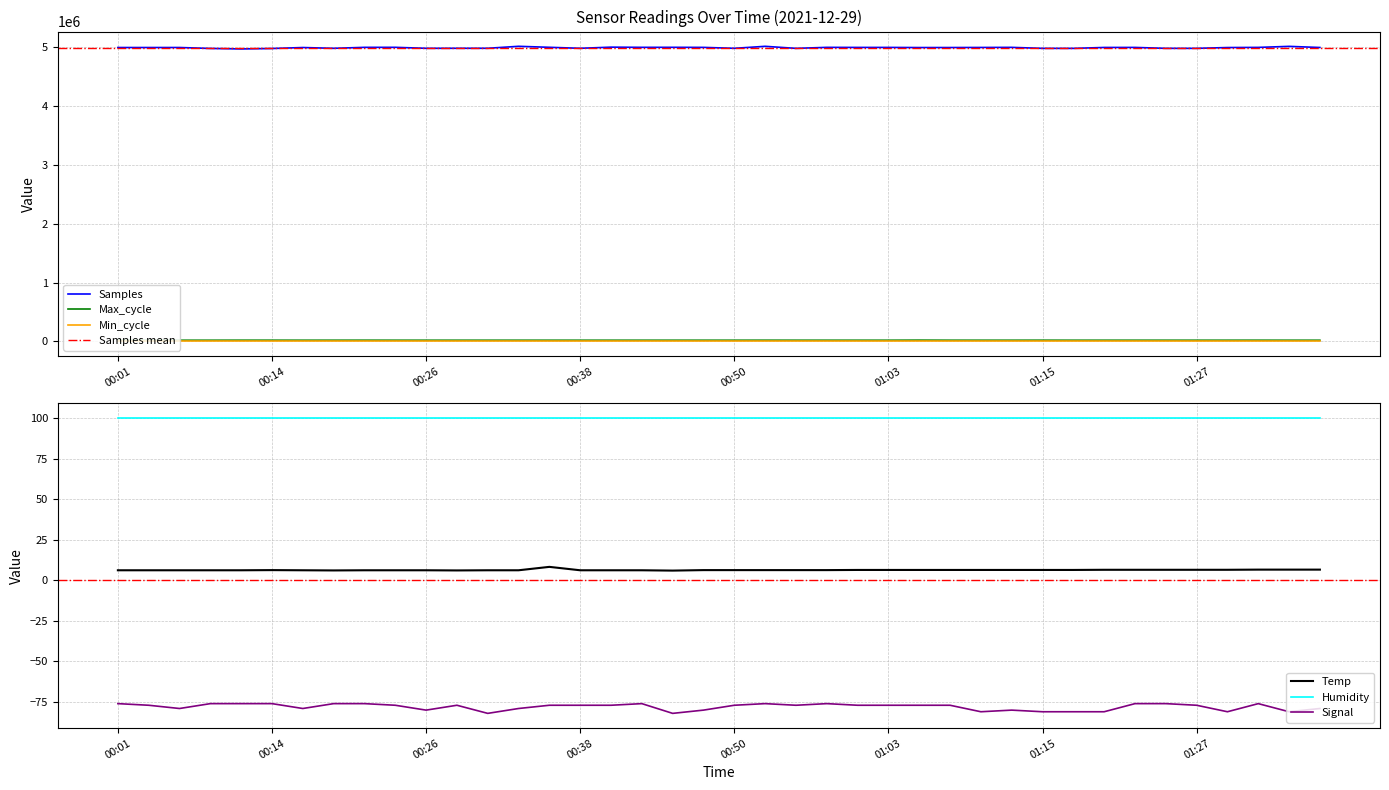

What is the minimum value for Samples?

4969370